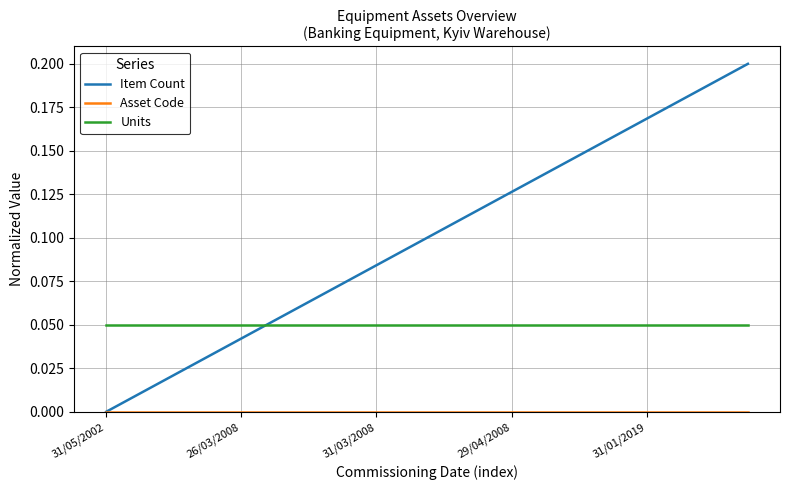

Which series has the widest spread of values?

Item Count